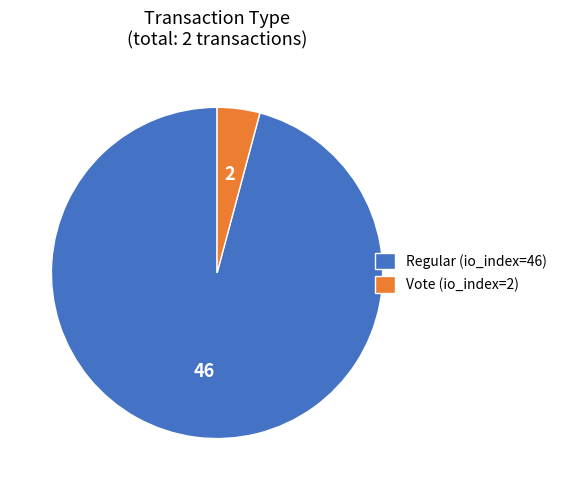

Rank the categories by value from highest to lowest.

Regular (io_index=46), Vote (io_index=2)